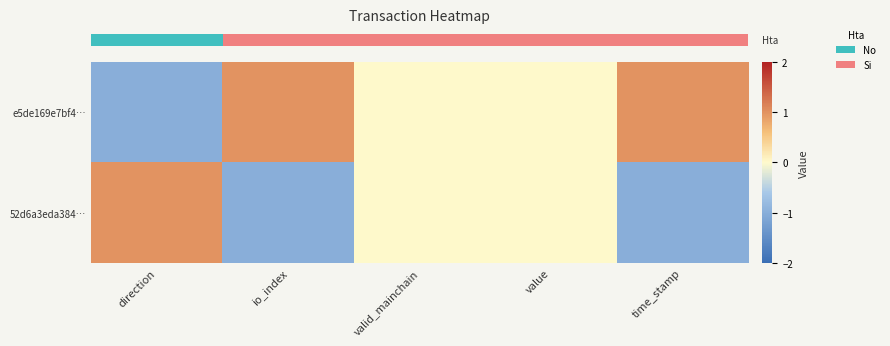

List the series in order of their overall mean, lowest first.

row_1, row_0